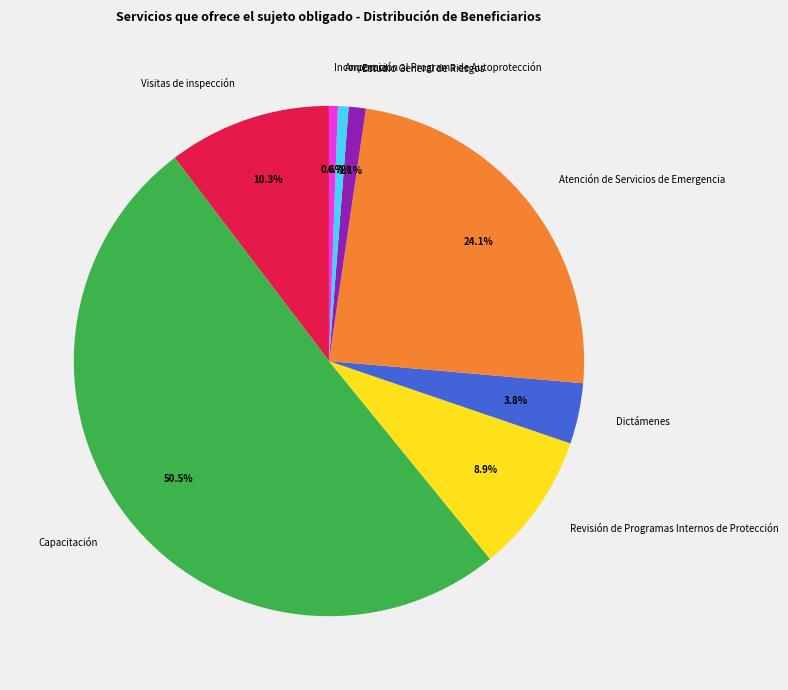

True or false: Atención de Servicios de Emergencia accounts for 15% of the total.

False